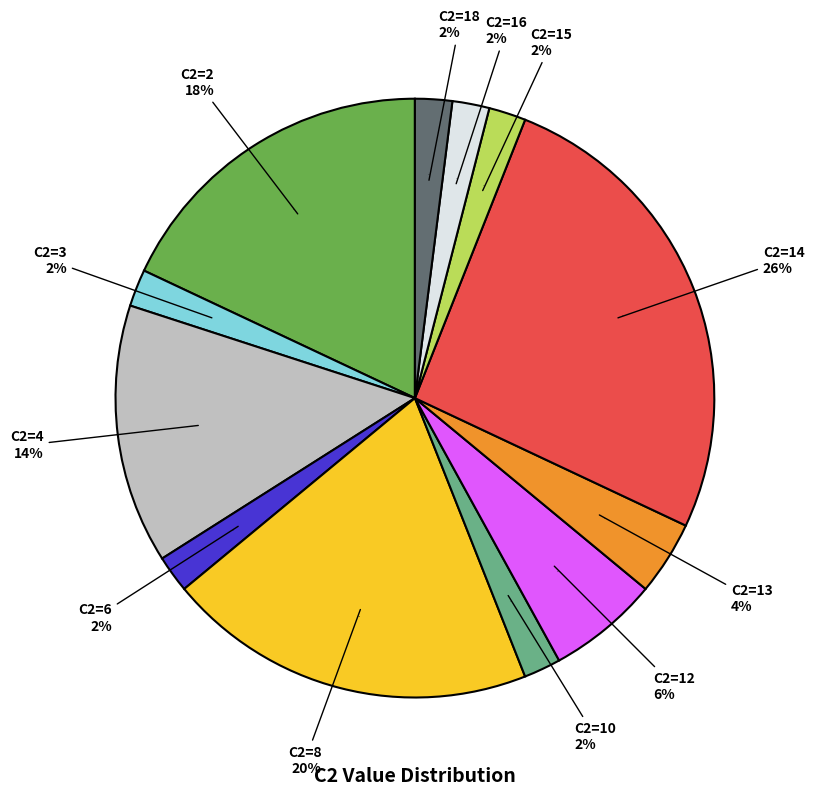

Is there a majority slice in this chart?

No